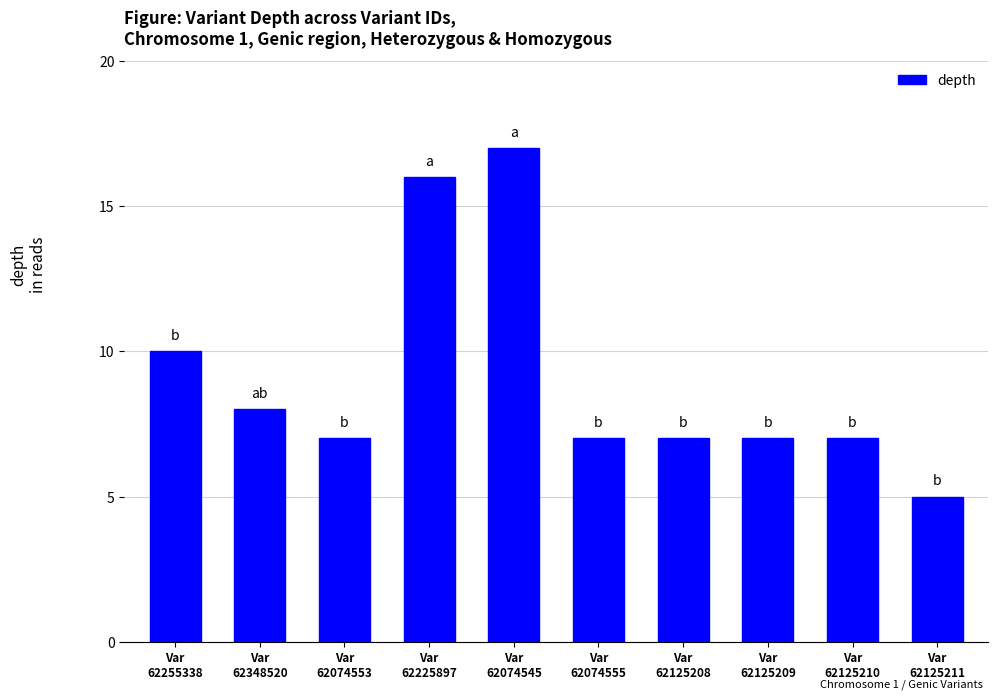

What is the value of the 9th bar from the left?

7